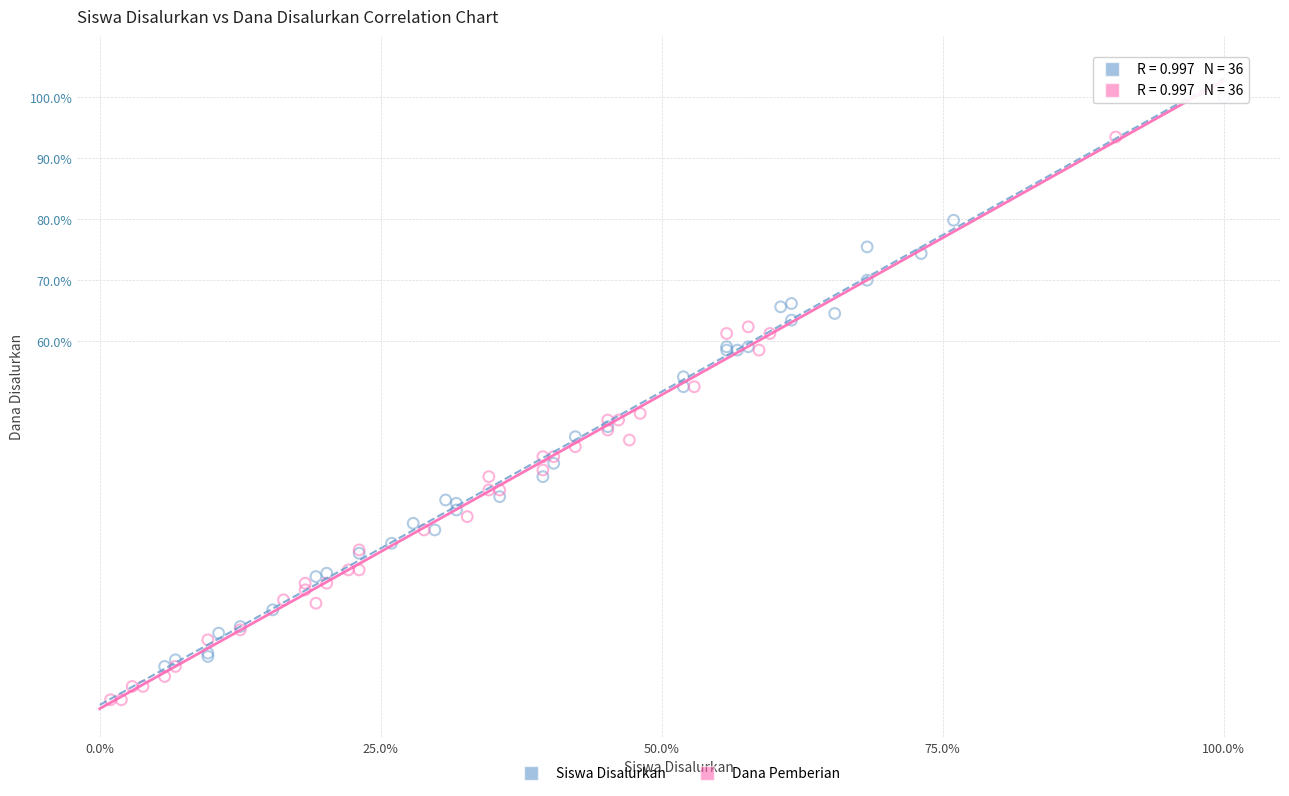

What are all the series names shown in the legend?

Siswa Disalurkan, Dana Pemberian